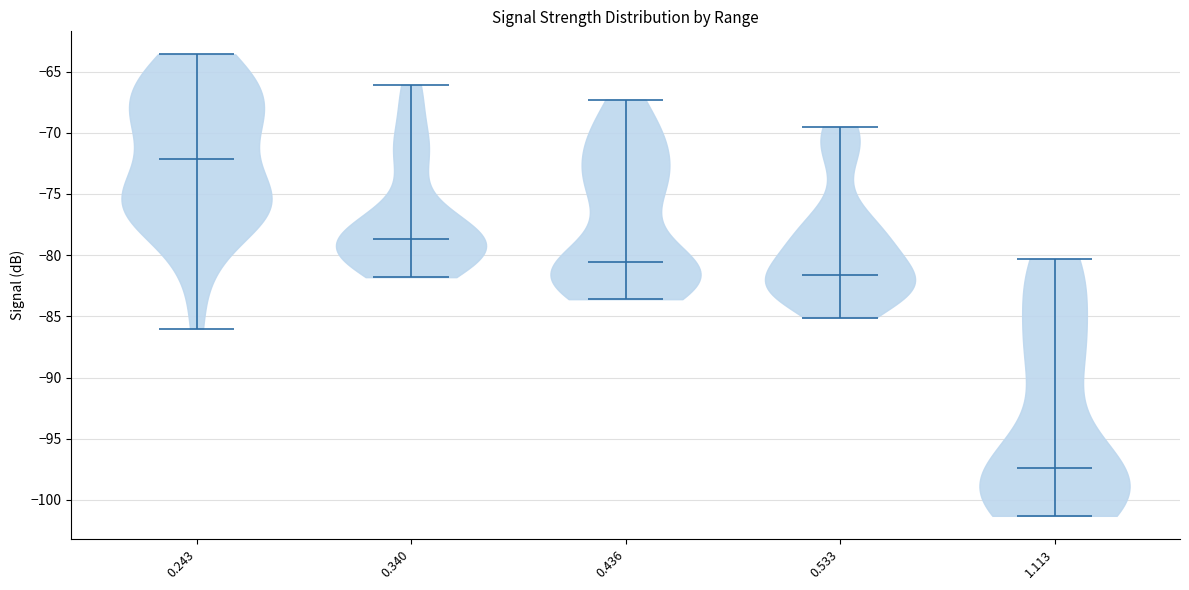

Where does the median line of the violin at x = 0.243 sit on the y-axis? The values are not printed on the chart, so give them approximately, as read against the axis.

-72.0